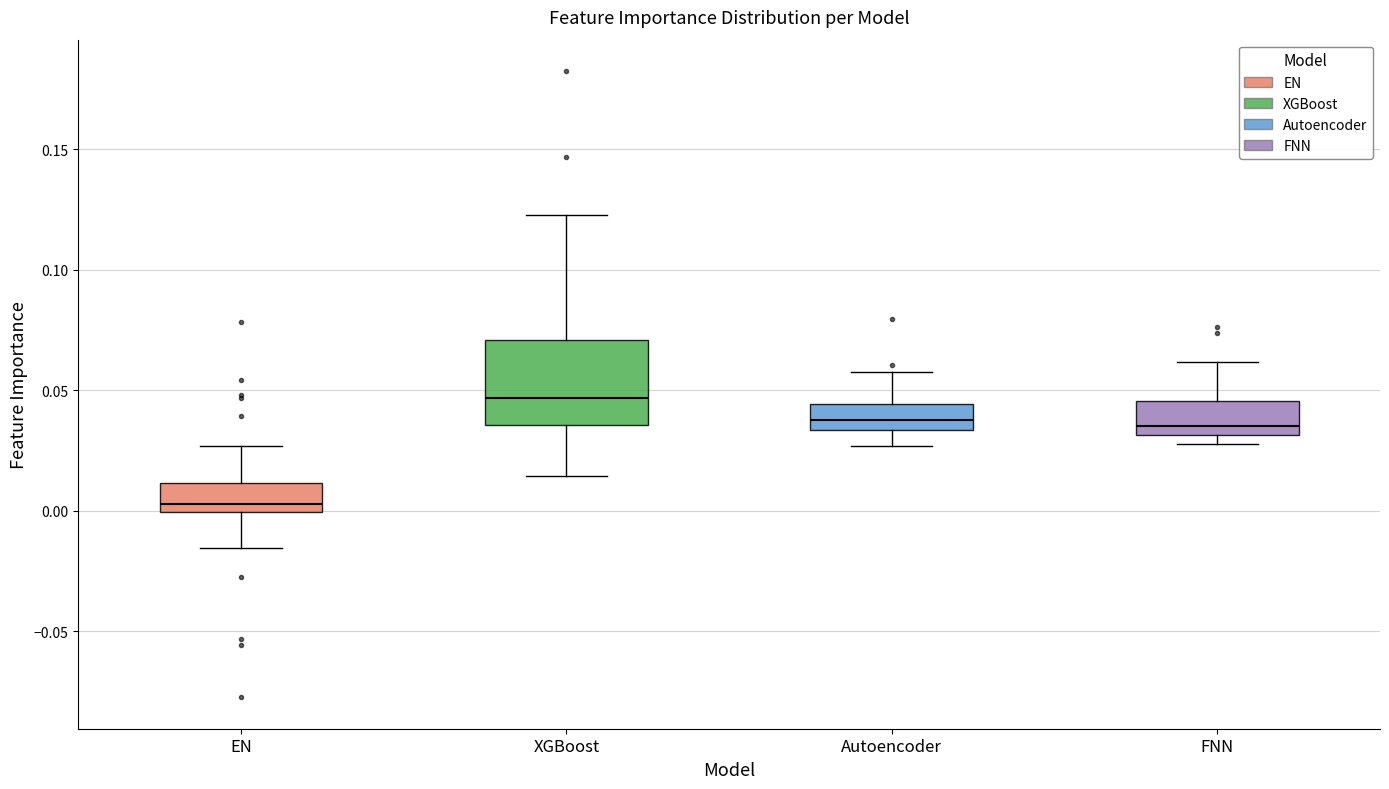

Reading left to right, transcribe this box plot: for each box, give where its median line is, the range the box spans, and where its two whiskers end, as read against the y-axis. The values are not printed on the chart, so give them approximately, as read against the axis.

EN: median 0.005, box 0.000 to 0.010, whiskers -0.015 to 0.025
XGBoost: median 0.045, box 0.035 to 0.070, whiskers 0.015 to 0.125
Autoencoder: median 0.040, box 0.035 to 0.045, whiskers 0.025 to 0.060
FNN: median 0.035, box 0.030 to 0.045, whiskers 0.030 (just below the box's lower edge) to 0.060